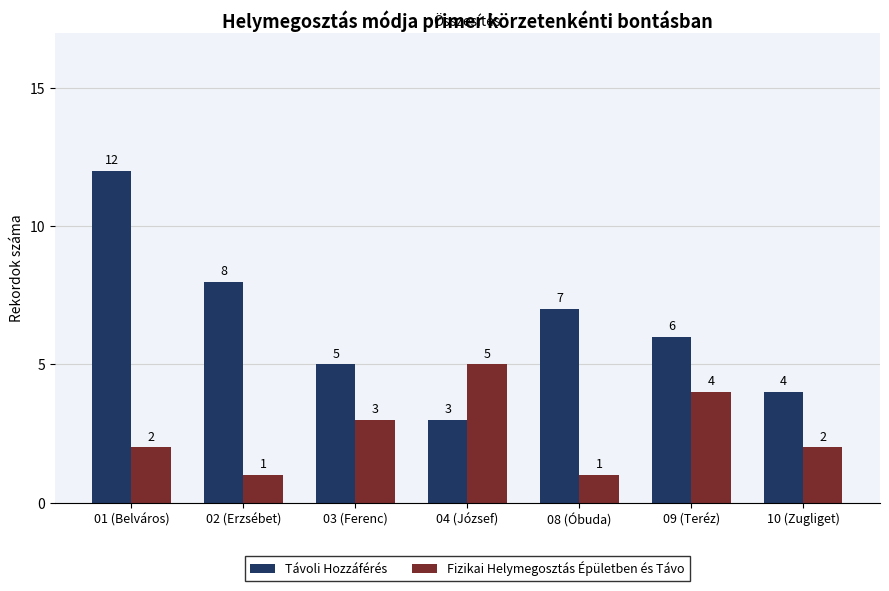

How many series are shown in this chart?

2